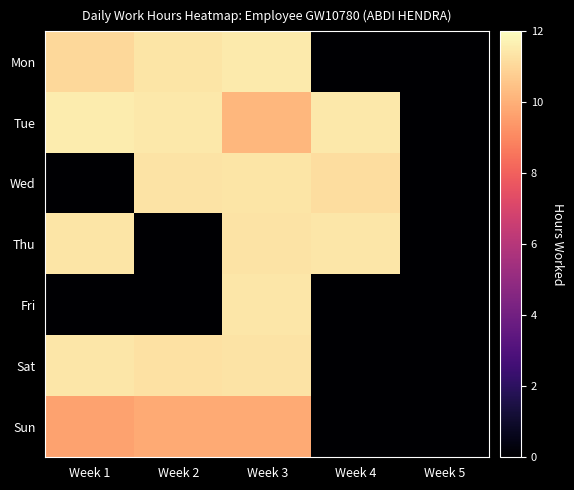

Reading left to right, list all the values displayed in this chart.

Mon: Week 1=11.1	Week 2=11.4	Week 3=11.5	Week 4=0.0	Week 5=0.0
Tue: Week 1=11.6	Week 2=11.5	Week 3=10.2	Week 4=11.4	Week 5=0.0
Wed: Week 1=0.0	Week 2=11.3	Week 3=11.4	Week 4=11.2	Week 5=0.0
Thu: Week 1=11.4	Week 2=0.0	Week 3=11.3	Week 4=11.4	Week 5=0.0
Fri: Week 1=0.0	Week 2=0.0	Week 3=11.4	Week 4=0.0	Week 5=0.0
Sat: Week 1=11.4	Week 2=11.3	Week 3=11.3	Week 4=0.0	Week 5=0.0
Sun: Week 1=9.7	Week 2=9.9	Week 3=9.9	Week 4=0.0	Week 5=0.0